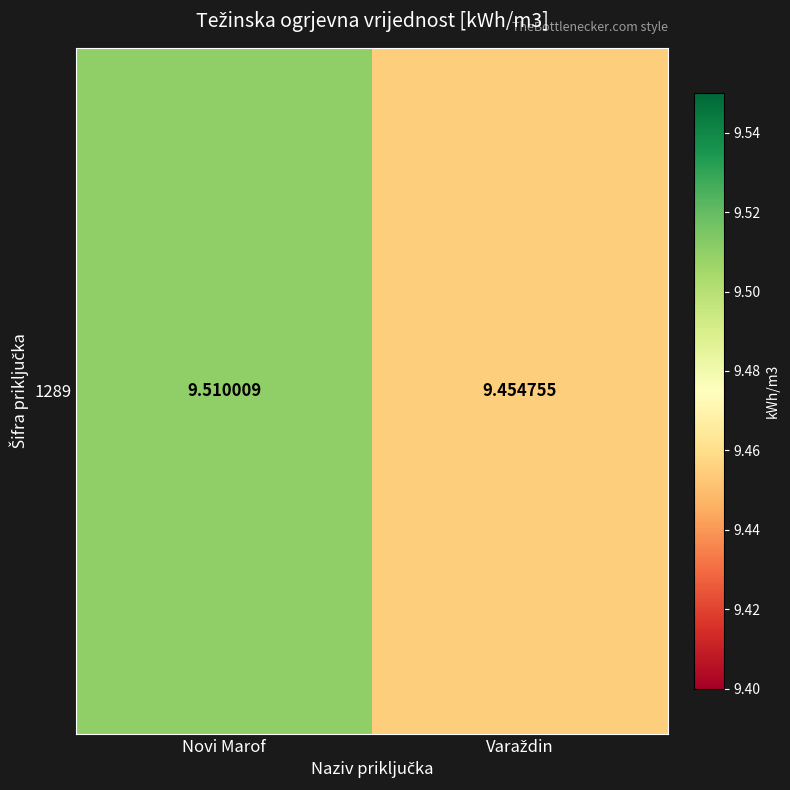

What is the difference between the values at Novi Marof and Varaždin?

0.1